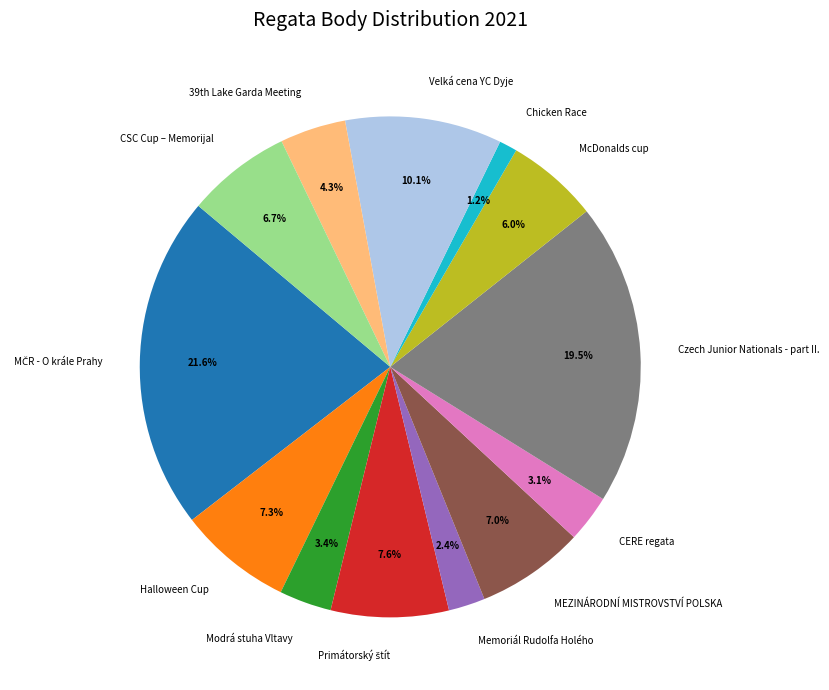

Does Halloween Cup represent more than half of the total?

No